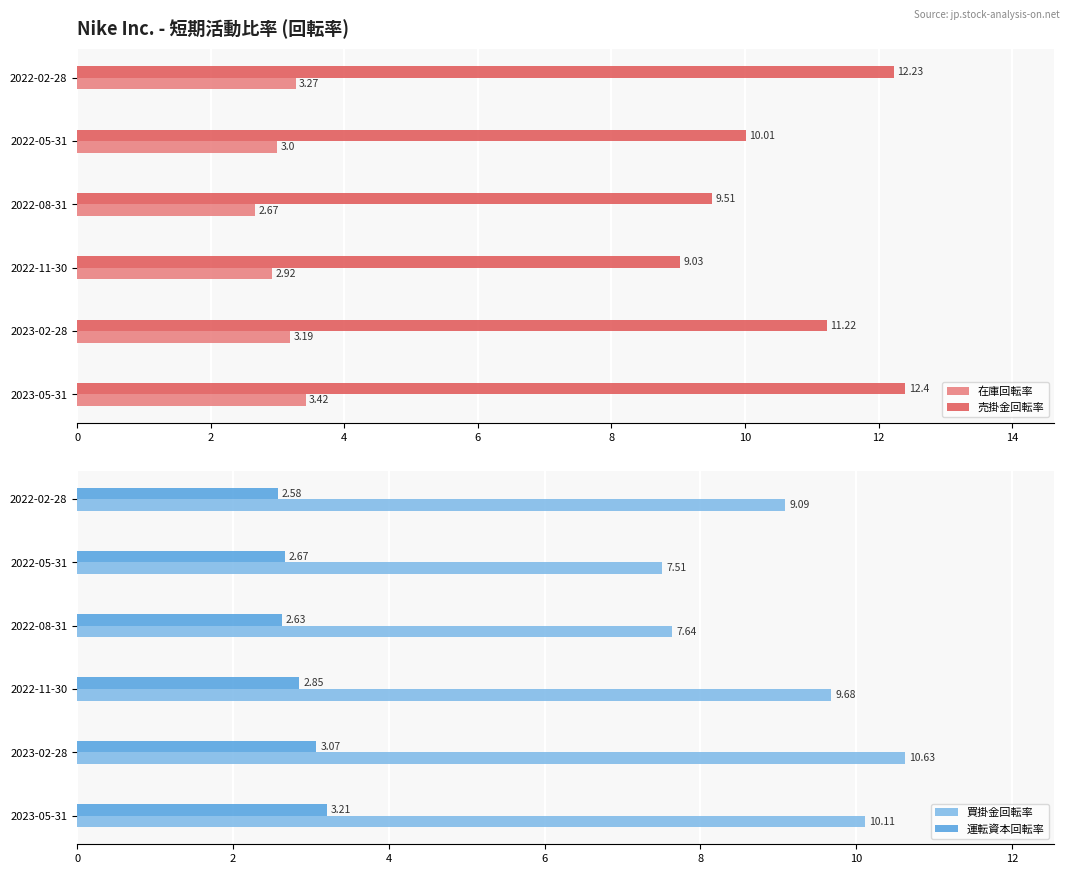

Reading left to right, transcribe all the data shown in this chart.

在庫回転率: 3.4	3.2	2.9	2.7	3.0	3.3
売掛金回転率: 12.4	11.2	9.0	9.5	10.0	12.2
買掛金回転率: 10.1	10.6	9.7	7.6	7.5	9.1
運転資本回転率: 3.2	3.1	2.9	2.6	2.7	2.6